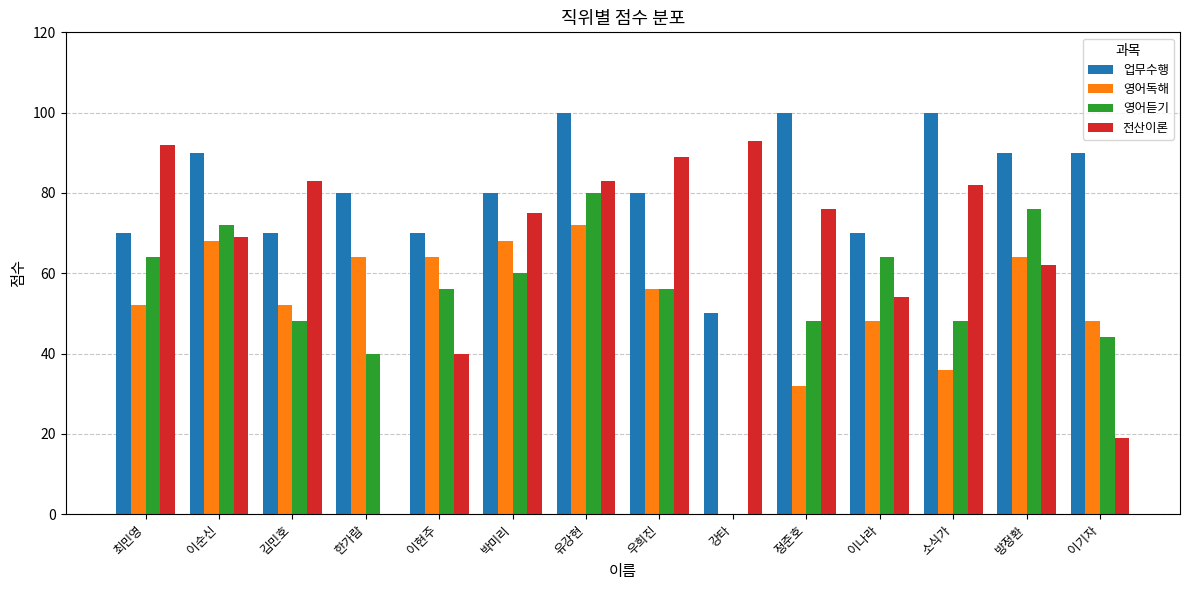

At which label does 영어독해 reach its peak?

유강현